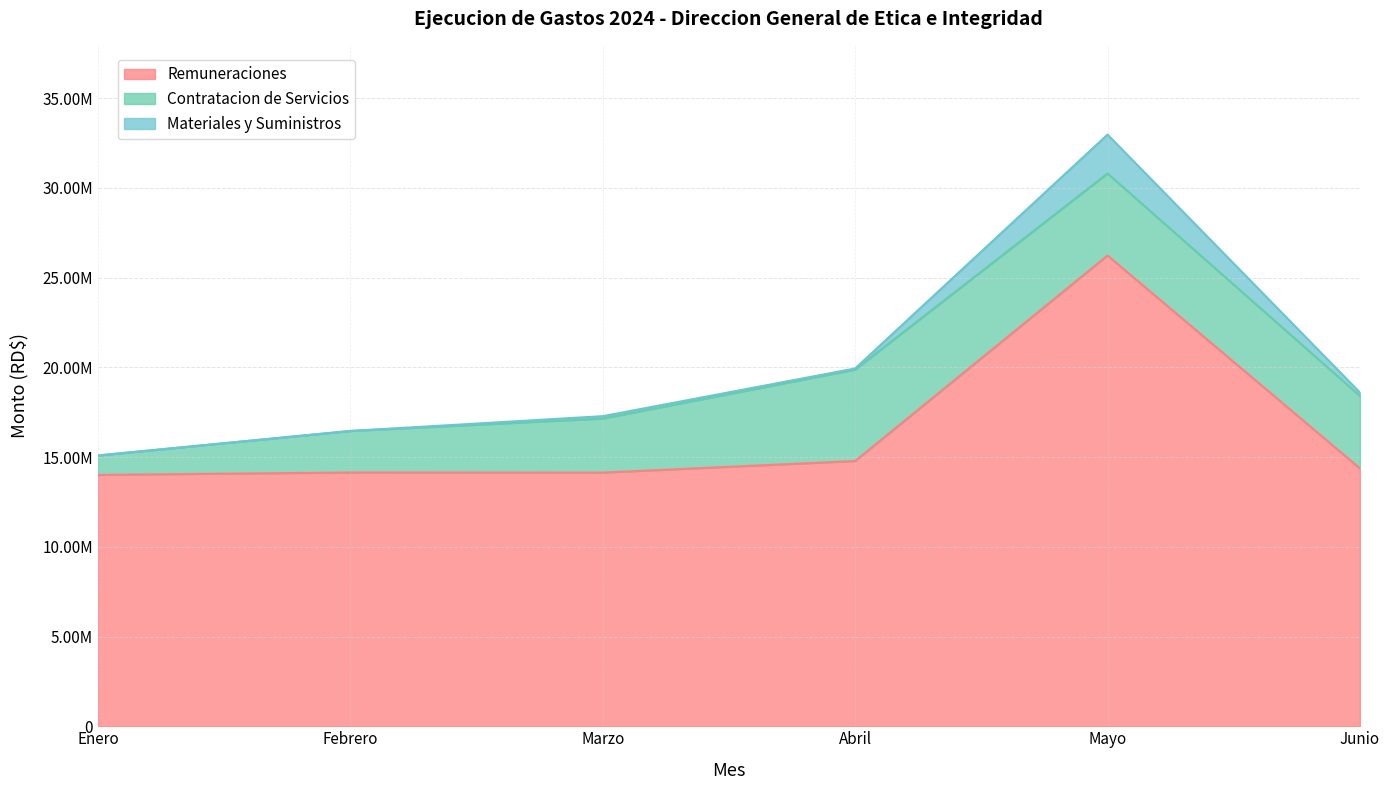

Reading left to right, transcribe all the data shown in this chart.

Remuneraciones: 14010957.2	14143042.6	14137466.1	14782899.9	26235706.0	14372542.1
Contratacion de Servicios: 1079852.2	2314800.5	3011579.5	5093406.8	4574065.9	4039868.0
Materiales y Suministros: 0.0	0.0	133473.0	63432.0	2166628.6	189175.1